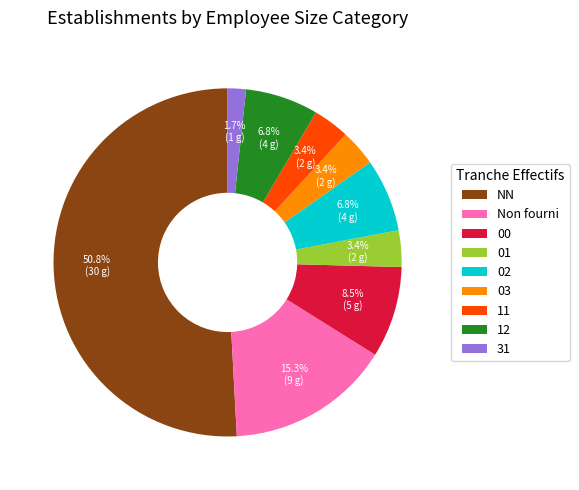

Count the number of slices in the pie.

9